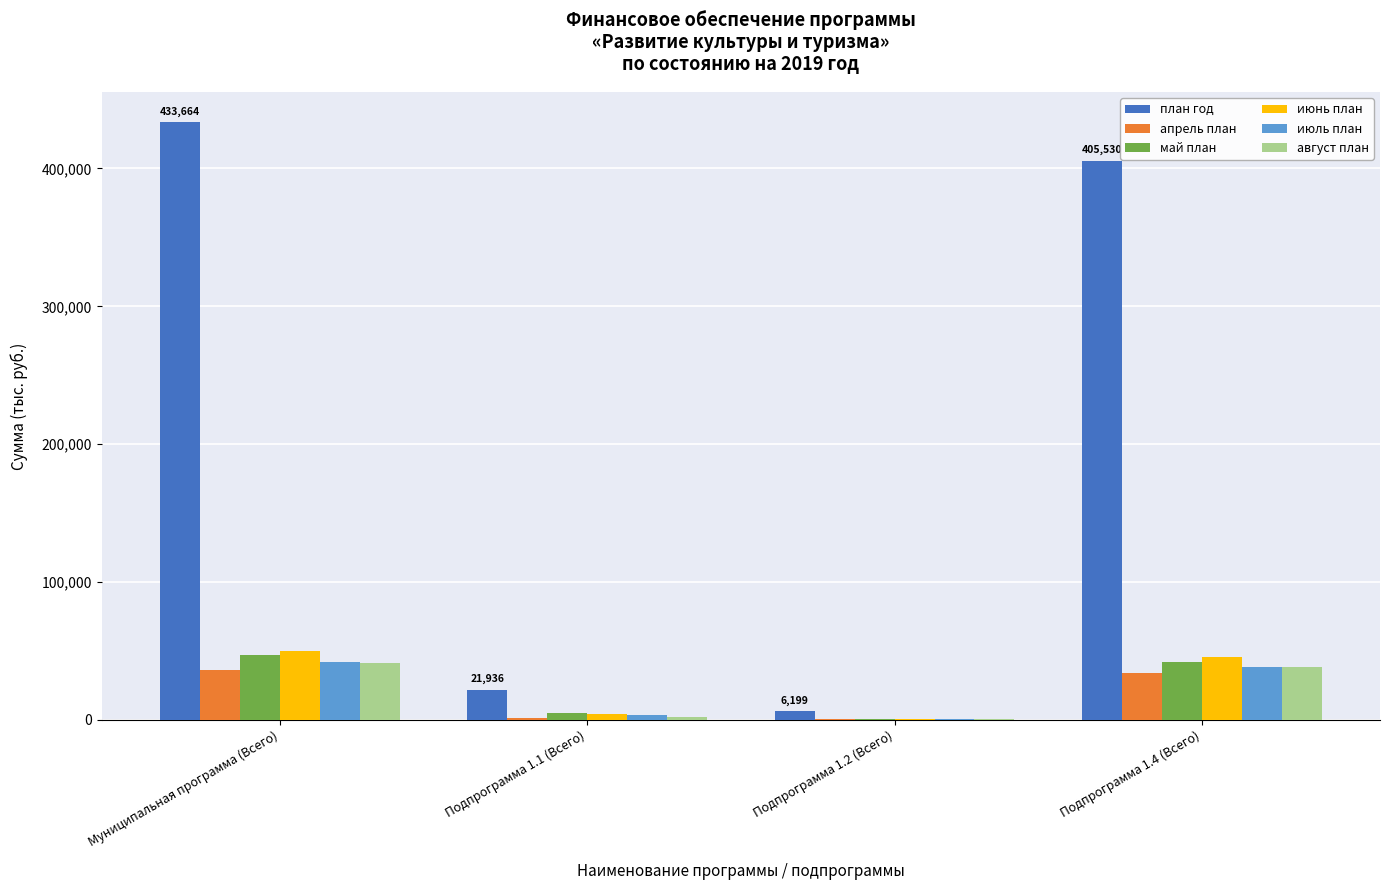

Read the май план value at Подпрограмма 1.1 (Всего).

4912.4